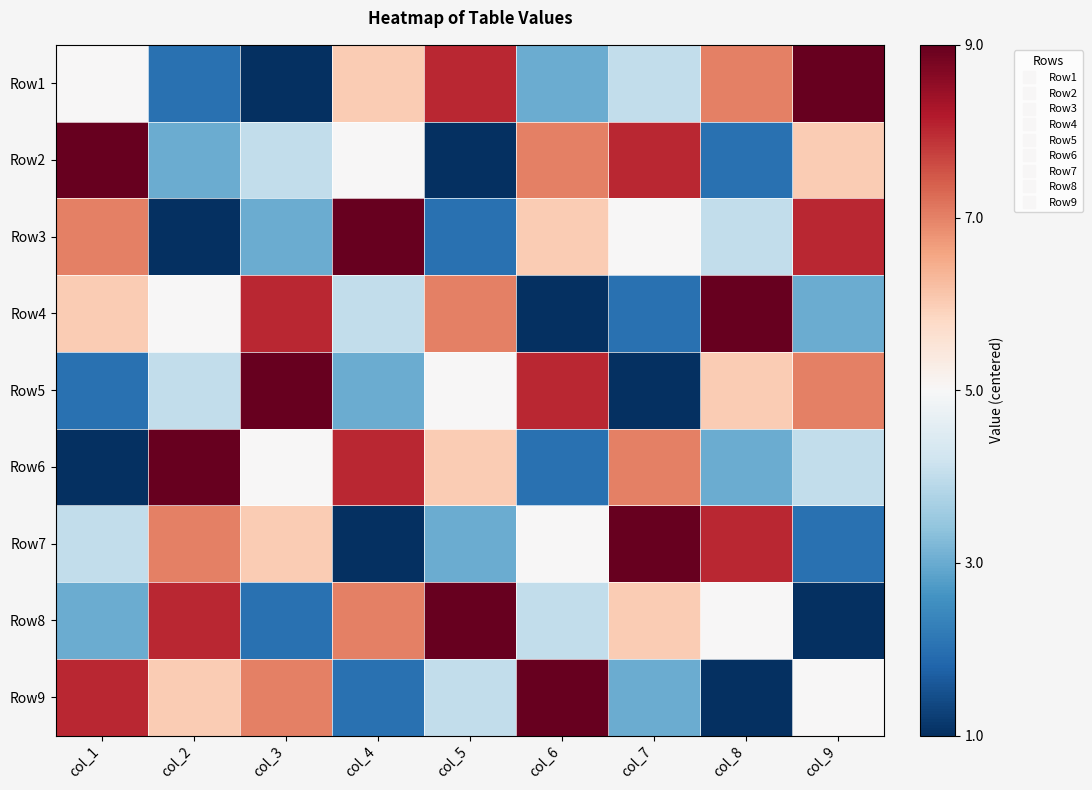

Rank the series at col_2 from highest to lowest value.

Row6, Row8, Row7, Row9, Row4, Row5, Row2, Row1, Row3